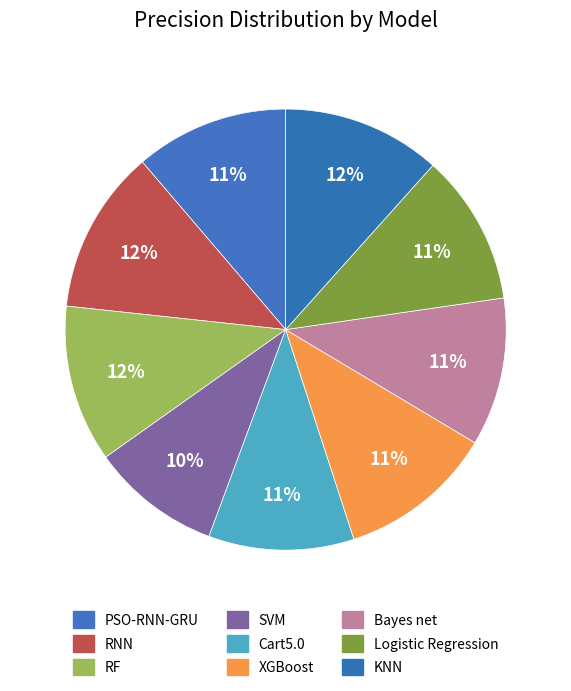

Which slice is the smallest?

SVM